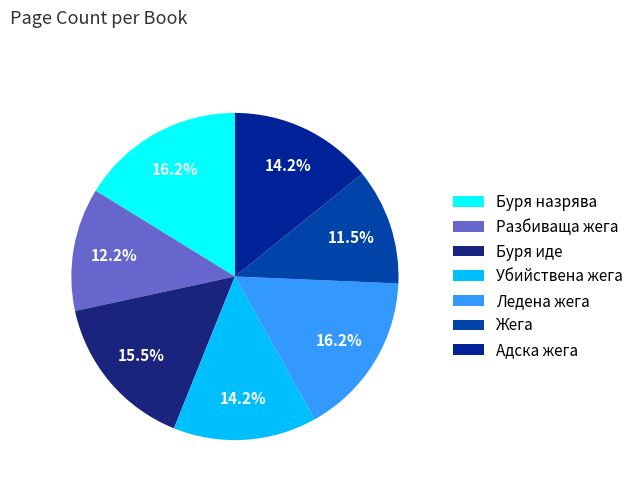

Count the number of slices in the pie.

7